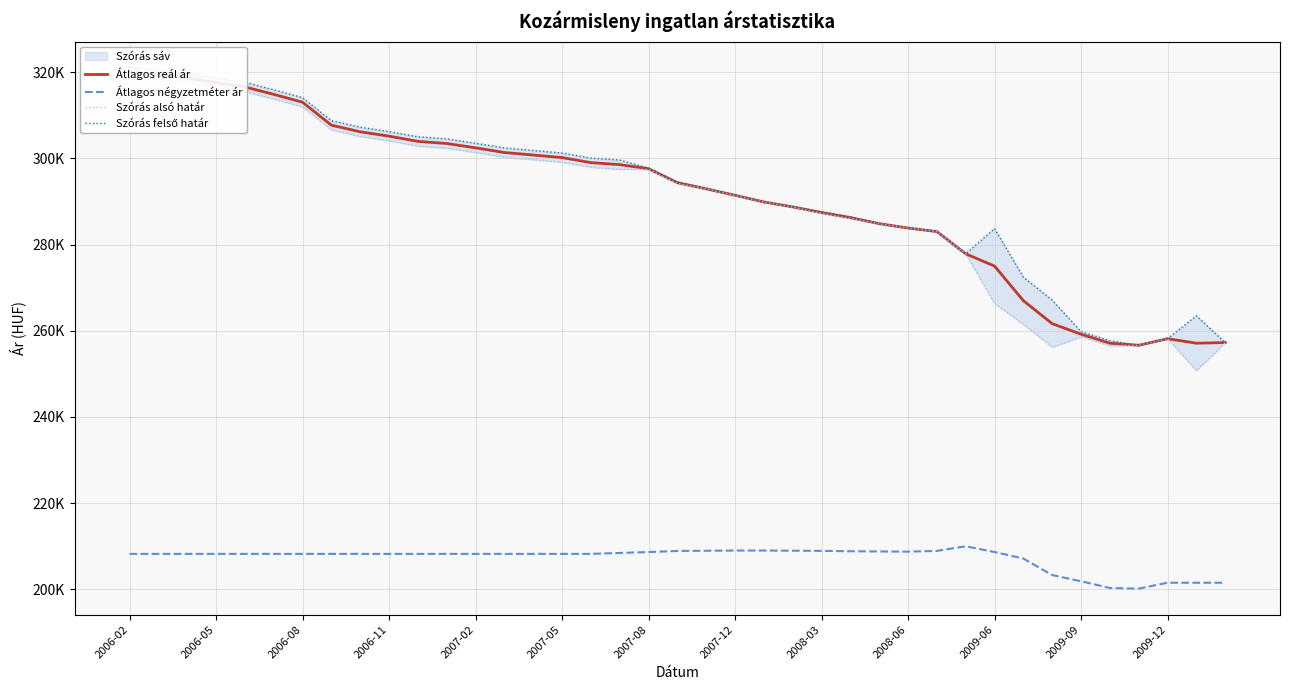

How many lines are shown in the chart?

4